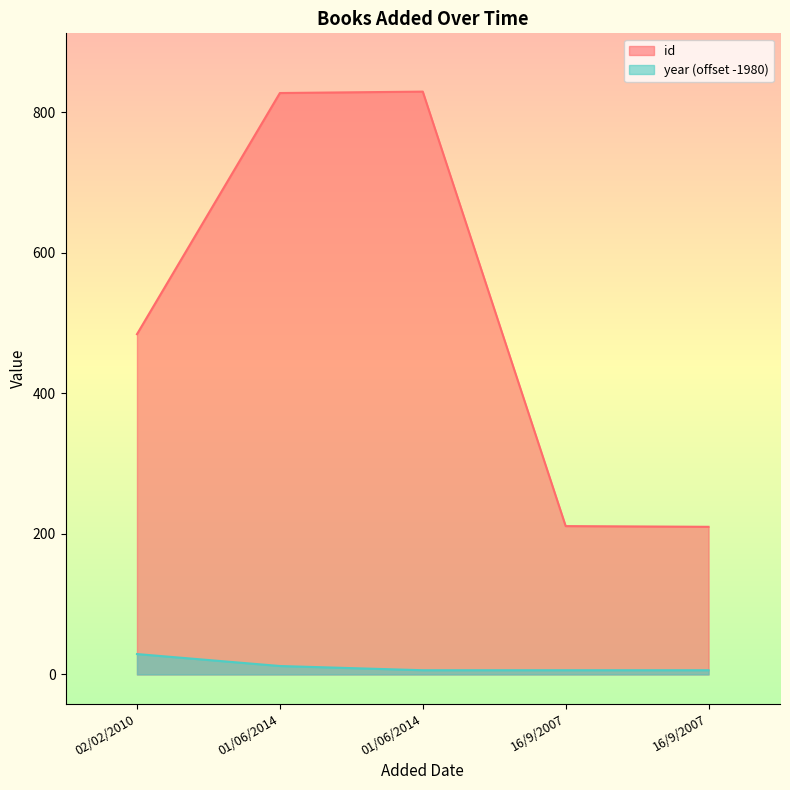

At which category is the sum across all series the highest?

01/06/2014